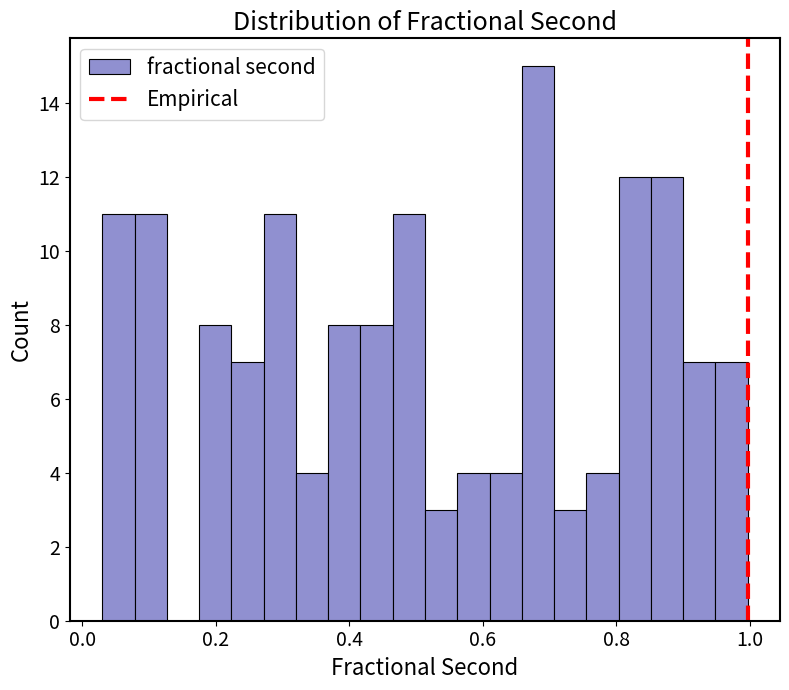

Read against the x-axis, roughly where is the centre of the tallest bar?

0.68